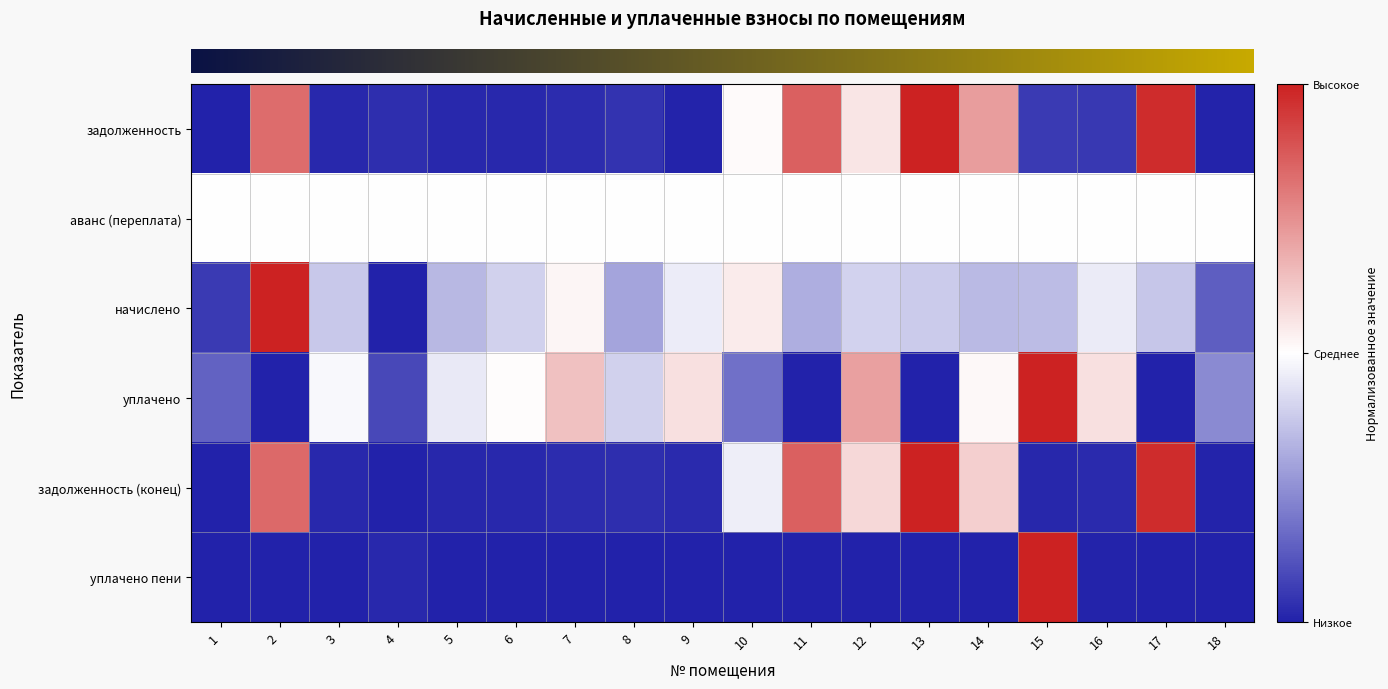

Which label corresponds to the smallest value in the chart?

1